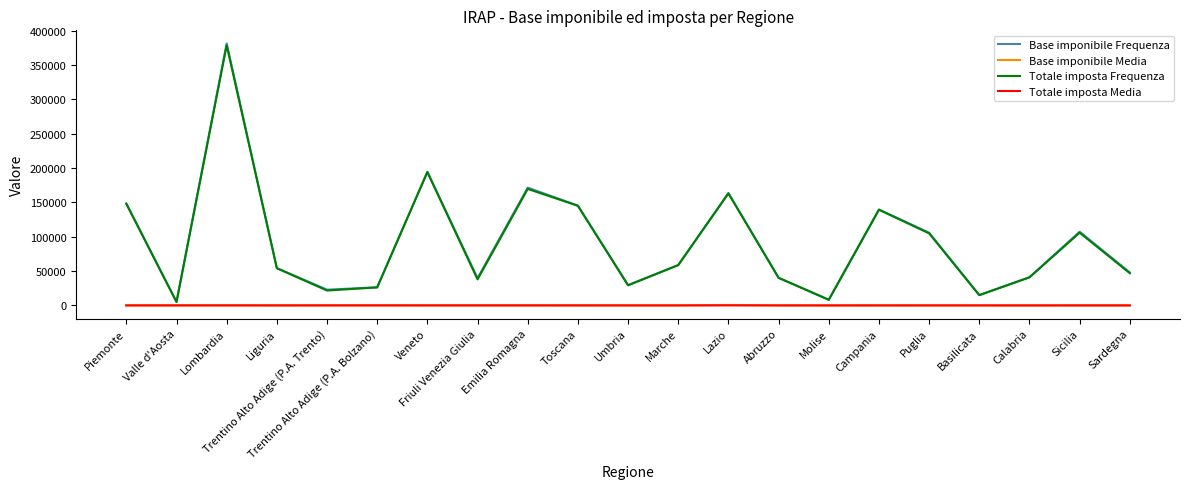

Is it true that Totale imposta Frequenza equals 21681.0 at Trentino Alto Adige (P.A. Trento)?

True